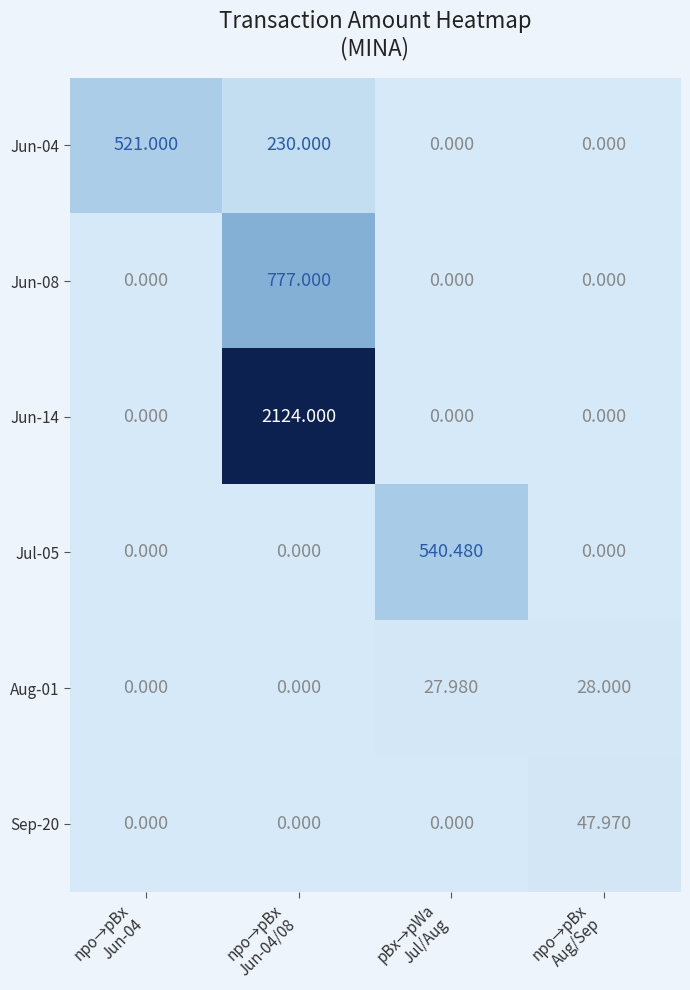

What is the greatest value displayed?

2124.0